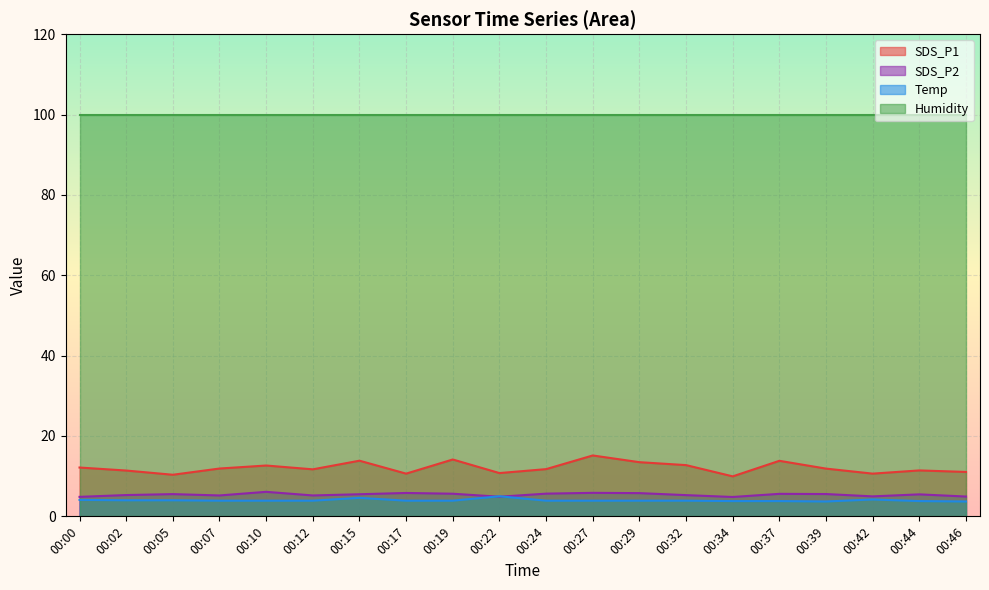

How many values in the SDS_P1 series exceed 11?

15